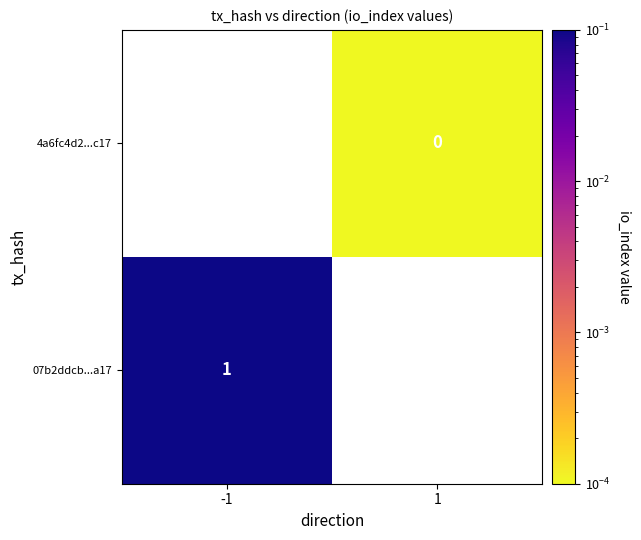

Rank the series by their average value, from lowest to highest.

07b2ddcb...a17, 4a6fc4d2...c17